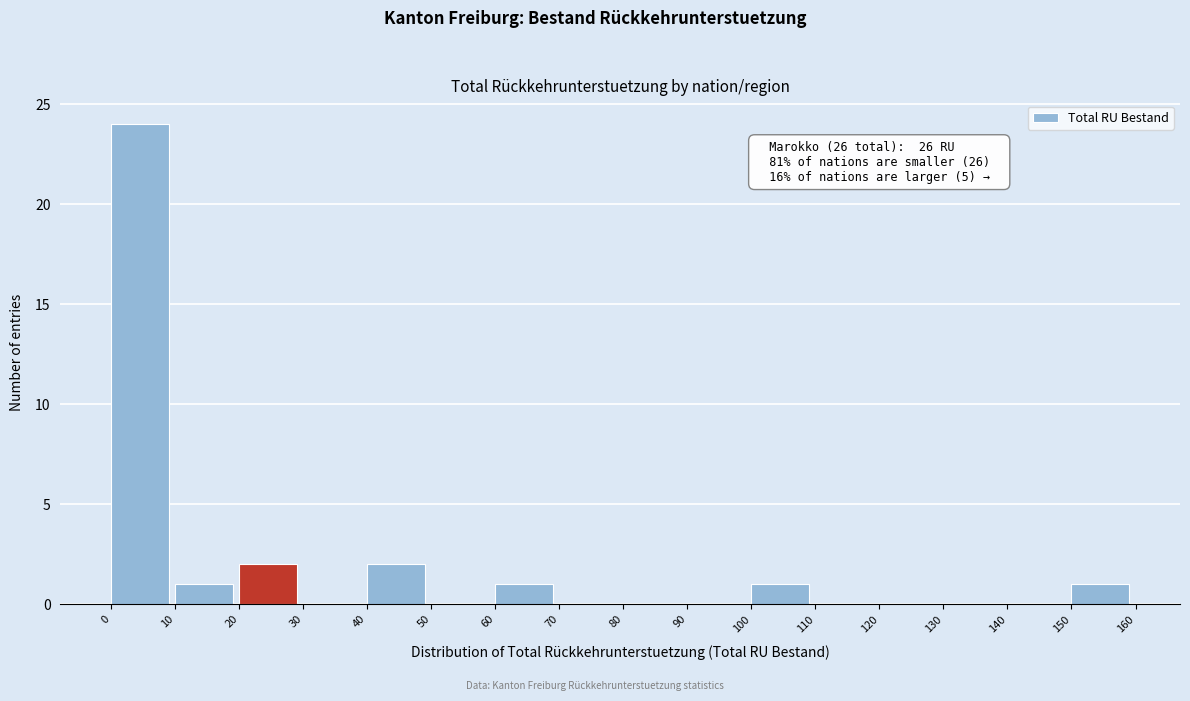

Which range on the x-axis has the tallest bar?

0 to 10